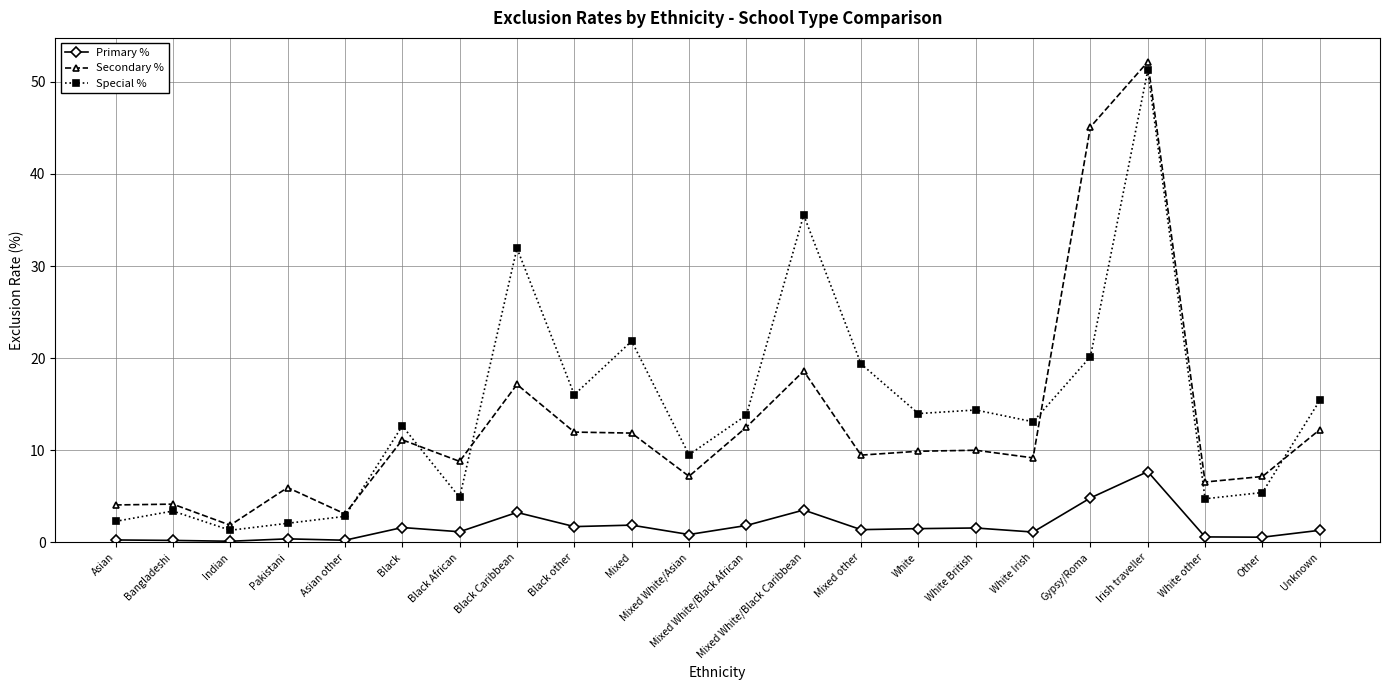

What position from the right is Mixed White/Asian?

12